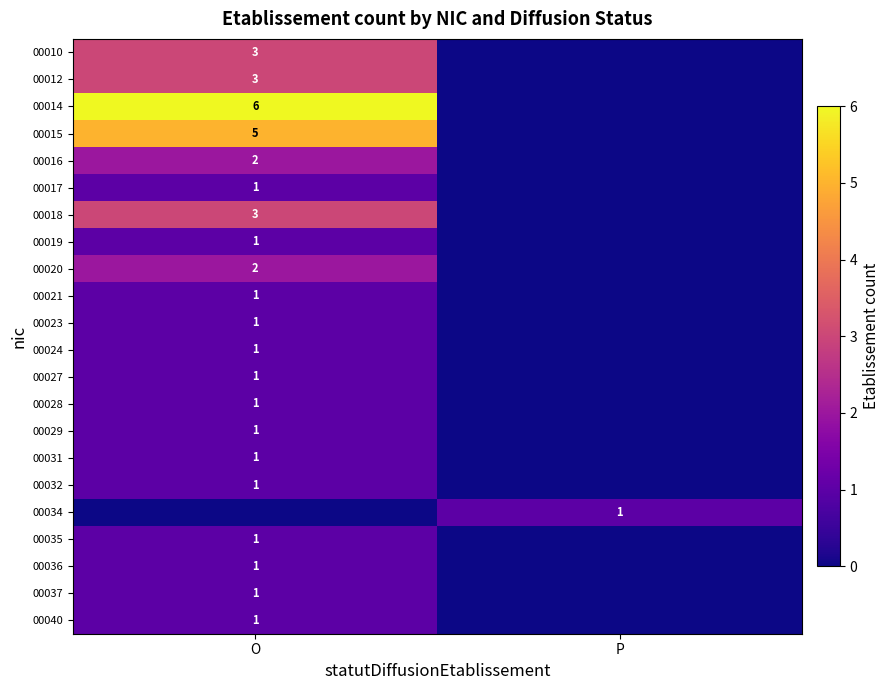

The value of 00017 at O is 1. True or false?

True